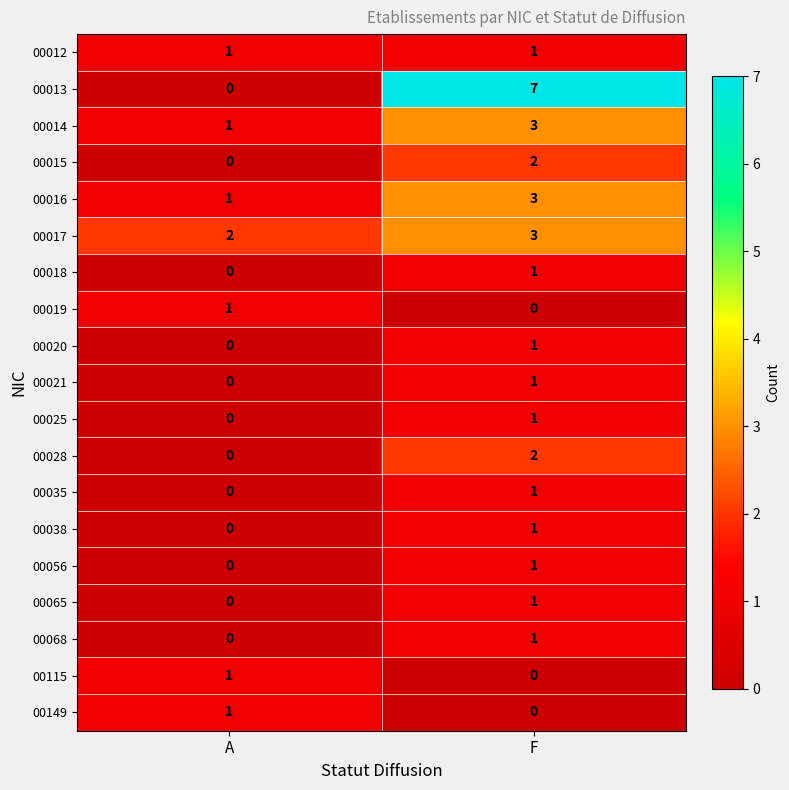

At which label is 00015 closest to 1?

A